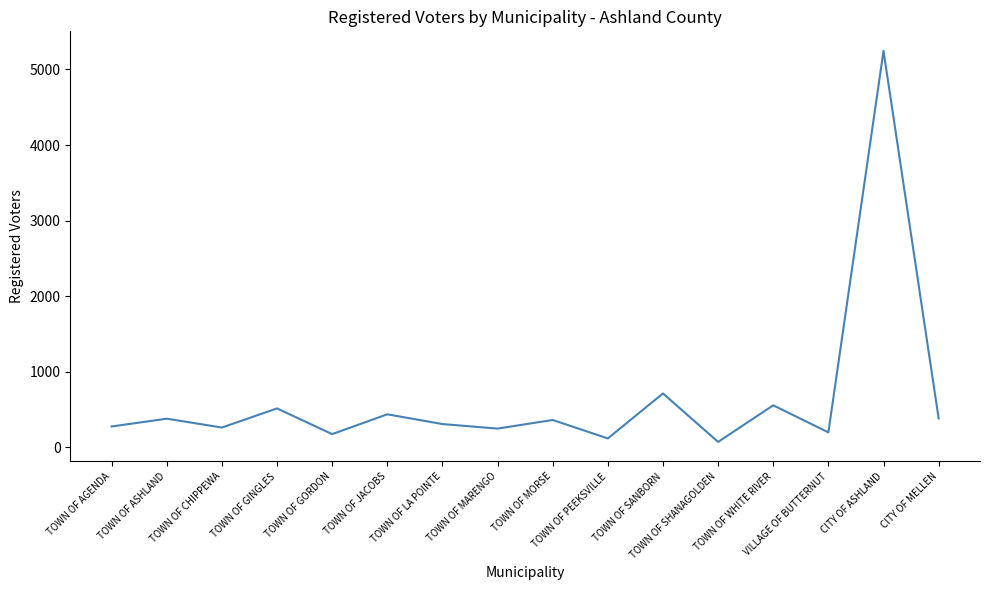

The chart shows a value of 176 at TOWN OF GORDON. True or false?

True